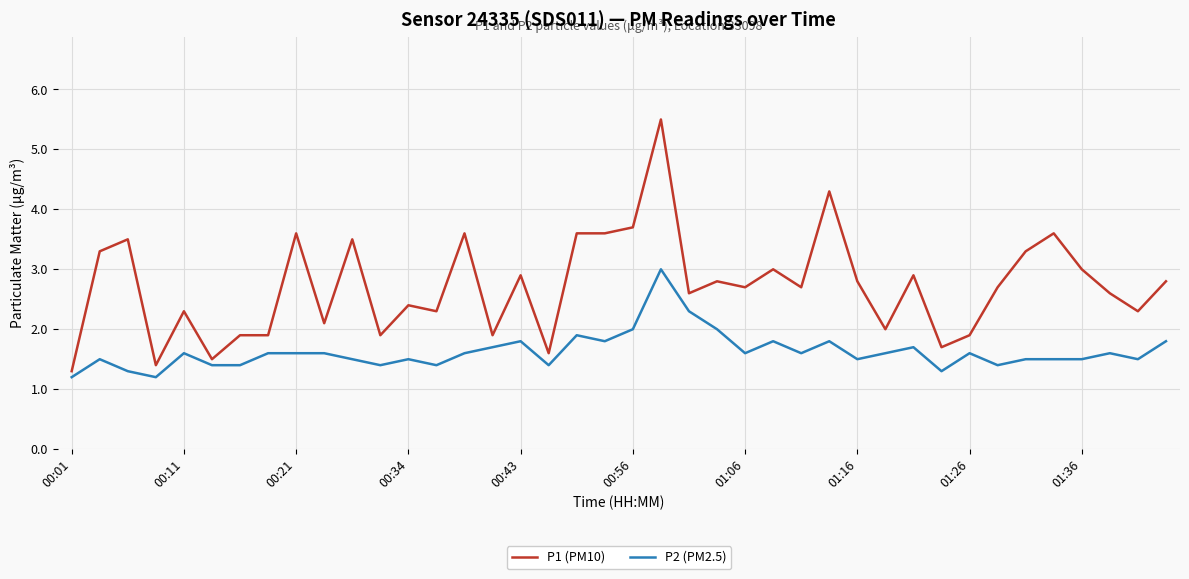

Which series has the largest range (max minus min)?

P1 (PM10)